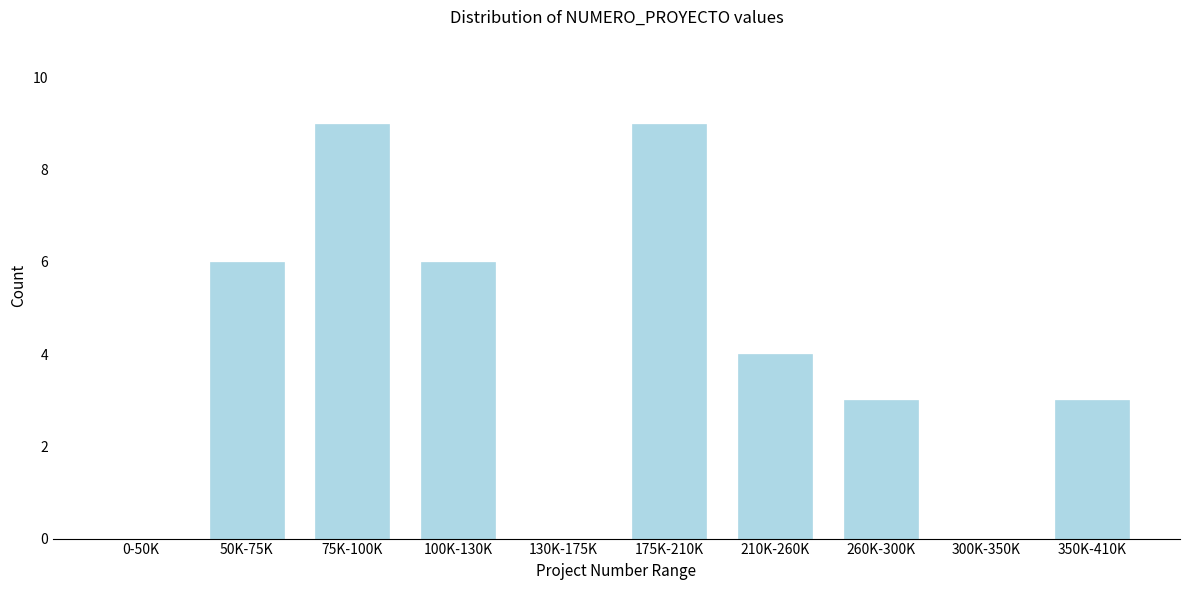

Reading left to right, extract all data points from this chart.

0-50K=0	50K-75K=6	75K-100K=9	100K-130K=6	130K-175K=0	175K-210K=9	210K-260K=4	260K-300K=3	300K-350K=0	350K-410K=3